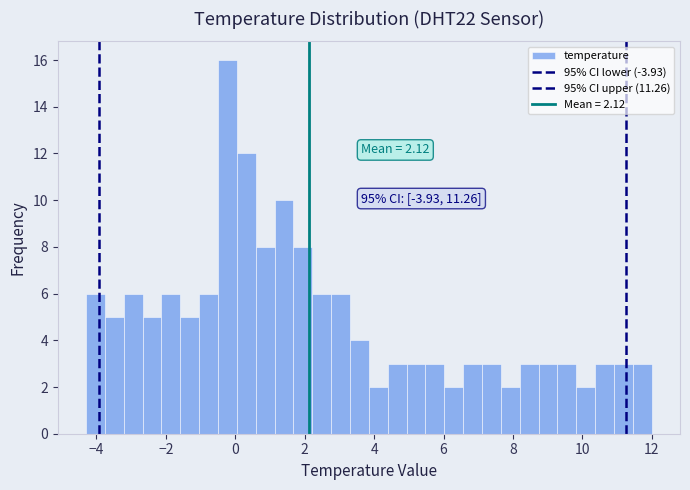

Around what value on the x-axis is the tallest bar? Give the approximate position of its centre, as read against the axis.

-0.2